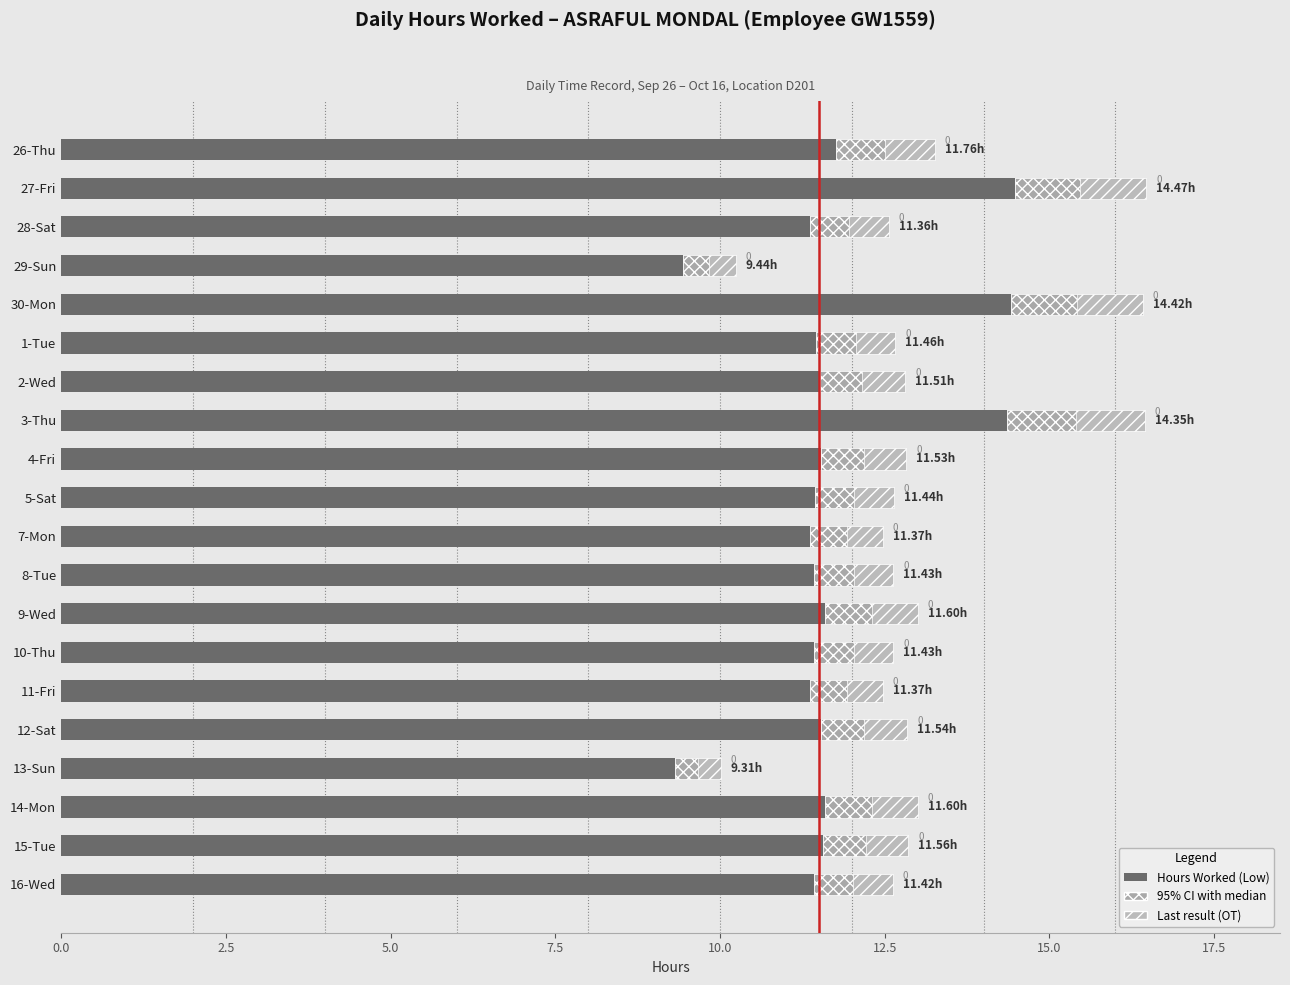

What value does the 95% CI Range series have at 28-Sat?

1.2